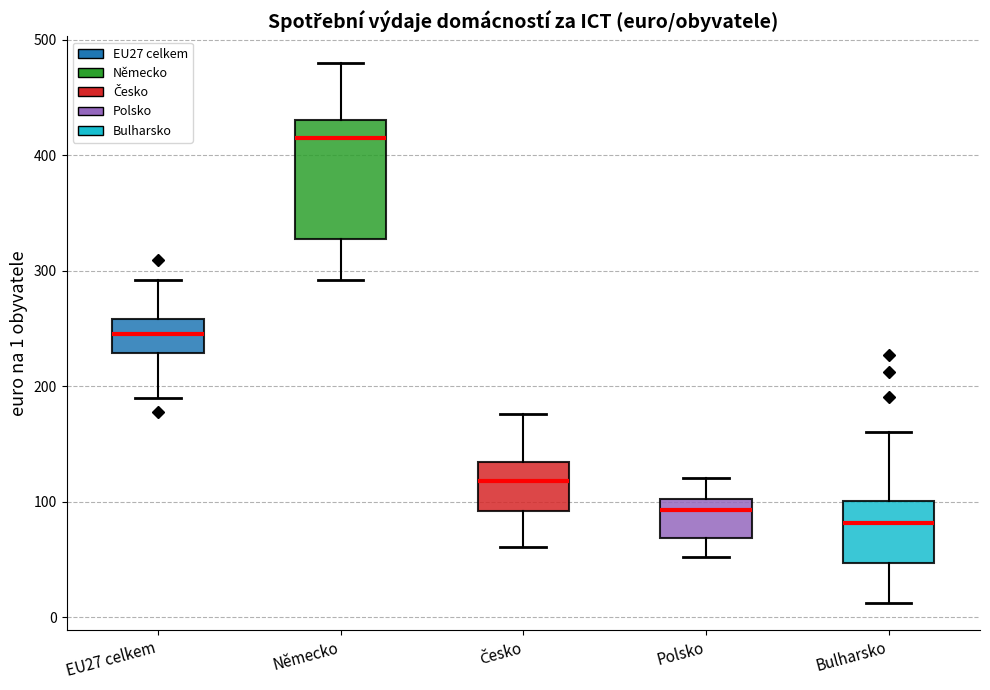

Comparing the boxes themselves (not the whiskers), which one is the tallest?

Německo